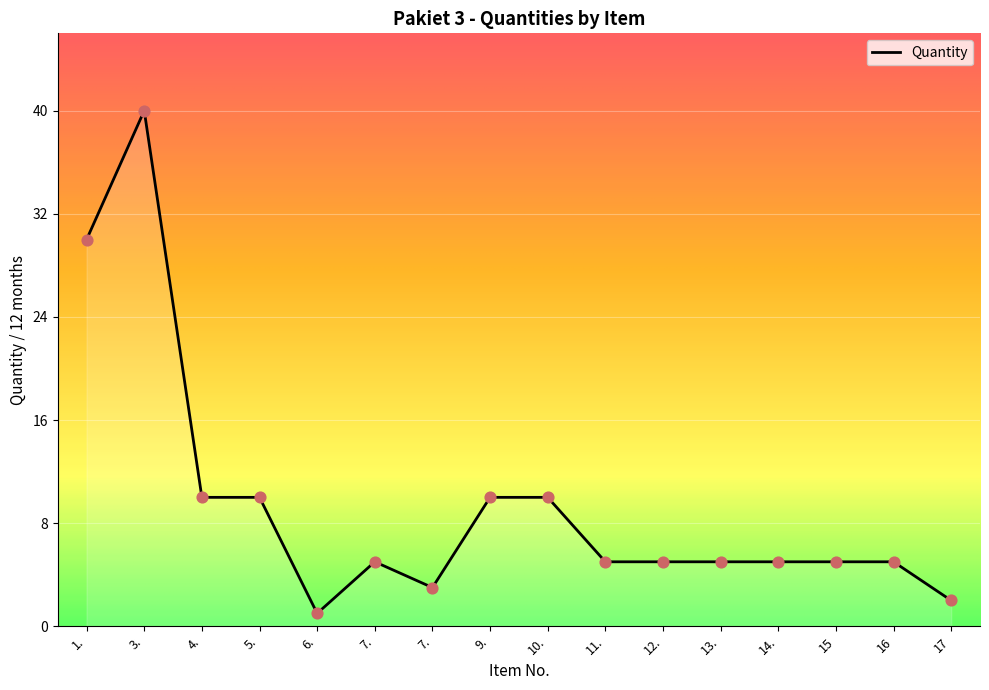

What is the change in value from 9. to 14.?

-5